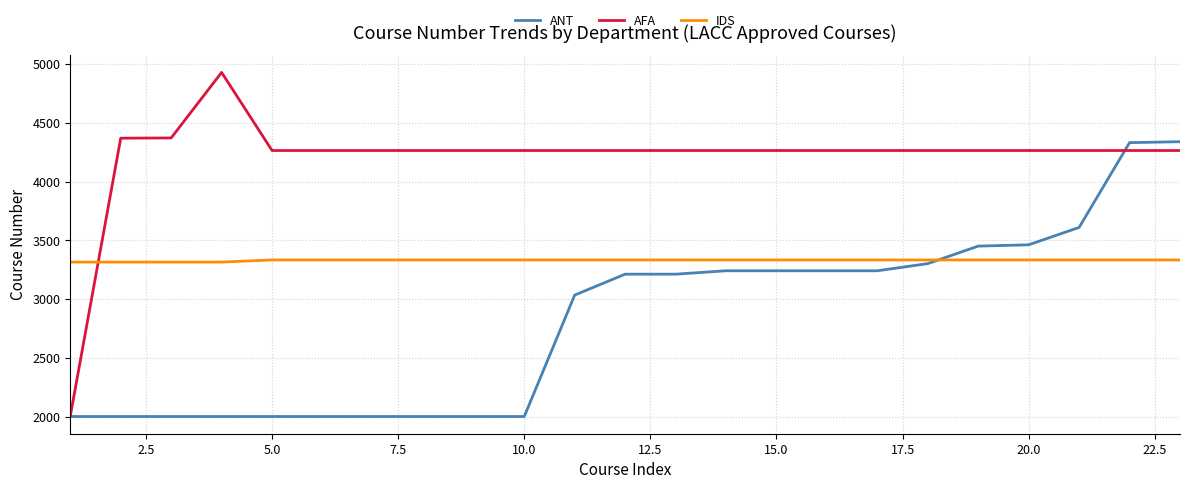

Count the number of data series in this chart.

3